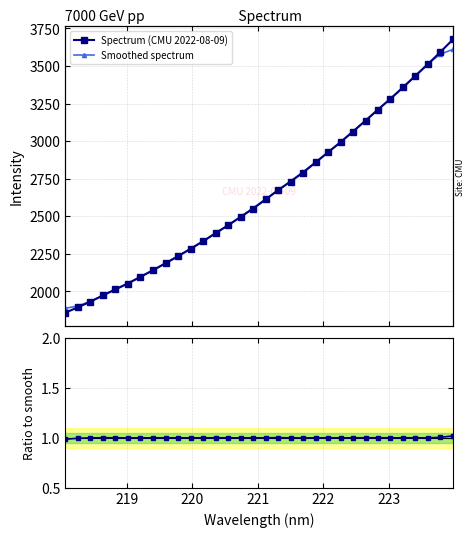

Reading left to right, extract all data points from this chart.

Spectrum (CMU 2022-08-09): 1858.4	1894.3	1931.4	1973.3	2013.6	2052.5	2096.9	2140.5	2187.0	2234.0	2282.9	2333.0	2387.6	2439.4	2495.2	2550.7	2611.9	2673.9	2731.0	2790.7	2858.0	2925.9	2992.6	3064.1	3136.3	3210.6	3281.6	3357.7	3435.2	3512.9	3593.9	3676.7
Smoothed spectrum: 1887.4	1903.2	1934.2	1973.0	2013.5	2055.4	2098.1	2142.2	2188.3	2235.5	2284.9	2335.4	2387.6	2441.2	2497.0	2554.2	2612.6	2671.7	2733.1	2795.9	2859.6	2926.3	2995.4	3065.9	3137.0	3210.1	3284.3	3359.6	3436.2	3515.3	3579.1	3610.8
Ratio to smooth: 1.0	1.0	1.0	1.0	1.0	1.0	1.0	1.0	1.0	1.0	1.0	1.0	1.0	1.0	1.0	1.0	1.0	1.0	1.0	1.0	1.0	1.0	1.0	1.0	1.0	1.0	1.0	1.0	1.0	1.0	1.0	1.0